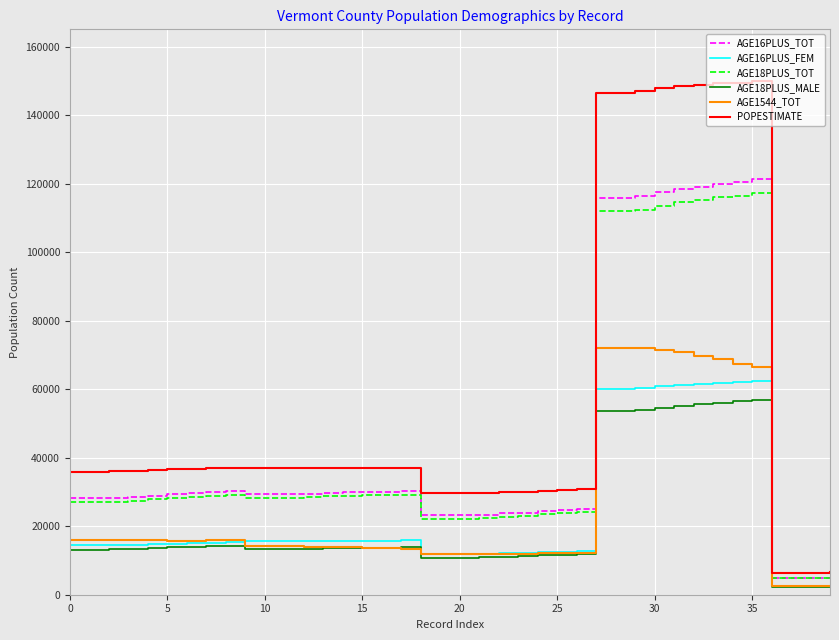

Which series has the largest total across all categories?

POPESTIMATE